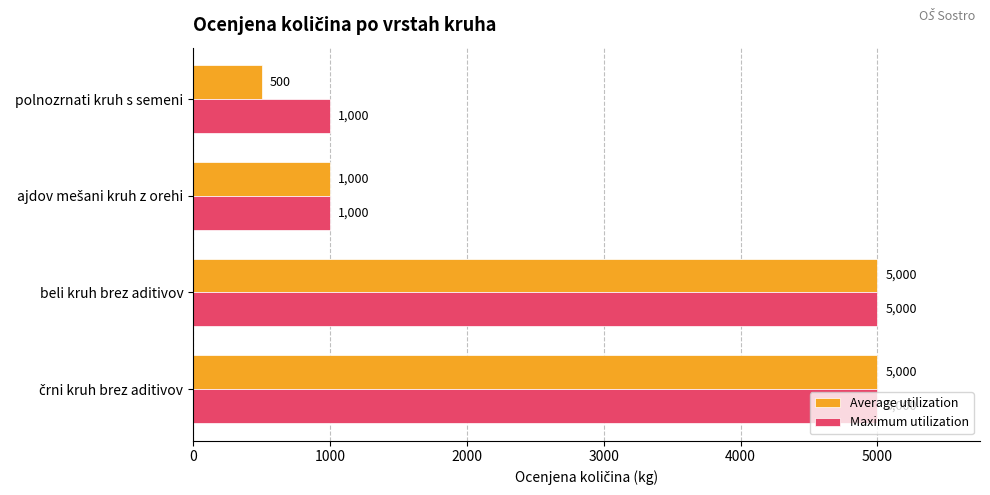

What value does the Maximum utilization series have at beli kruh brez aditivov, to the nearest 100?

5000